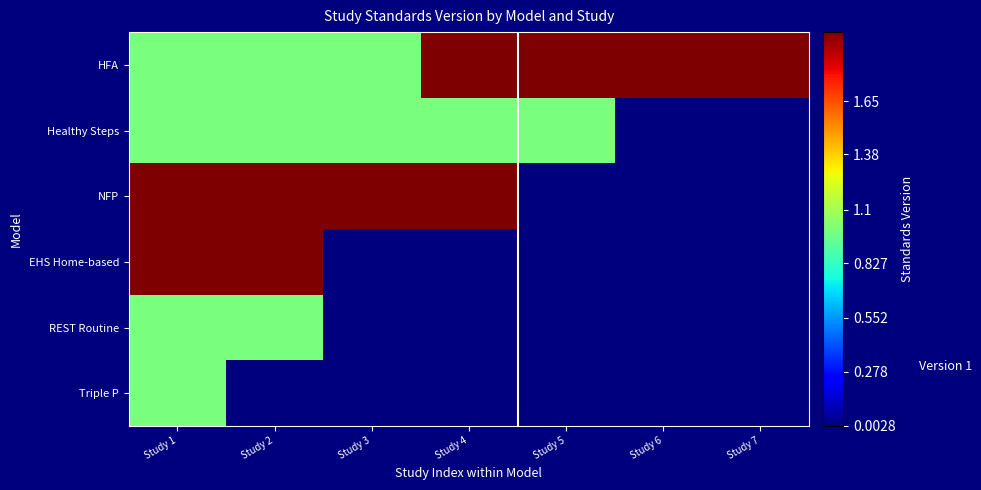

Where is NFP nearest to the value 2?

Study 1